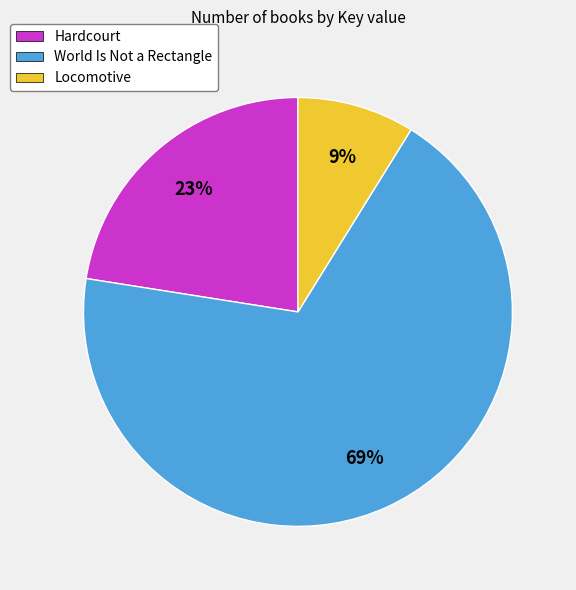

Is there any slice that represents more than half of the pie?

Yes